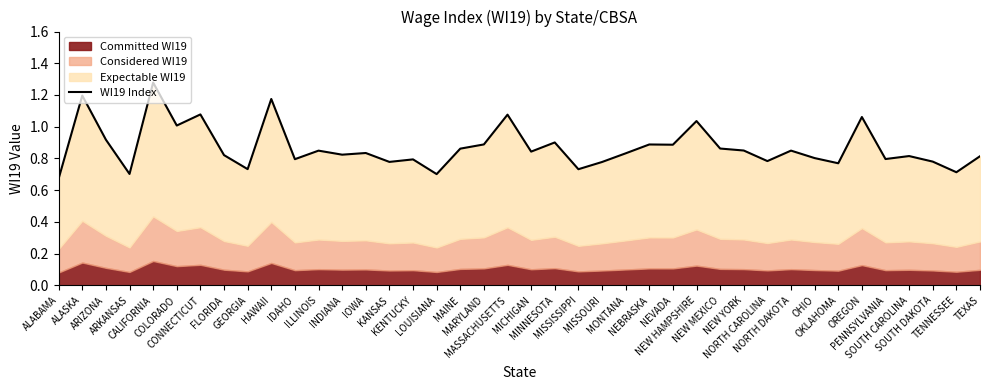

Rank the categories by value from highest to lowest.

CALIFORNIA, ALASKA, HAWAII, CONNECTICUT, MASSACHUSETTS, OREGON, NEW HAMPSHIRE, COLORADO, ARIZONA, MINNESOTA, MARYLAND, NEBRASKA, NEVADA, NEW MEXICO, MAINE, NEW YORK, NORTH DAKOTA, ILLINOIS, MICHIGAN, IOWA, MONTANA, INDIANA, FLORIDA, SOUTH CAROLINA, TEXAS, OHIO, PENNSYLVANIA, IDAHO, KENTUCKY, NORTH CAROLINA, SOUTH DAKOTA, KANSAS, MISSOURI, OKLAHOMA, GEORGIA, MISSISSIPPI, TENNESSEE, ARKANSAS, LOUISIANA, ALABAMA